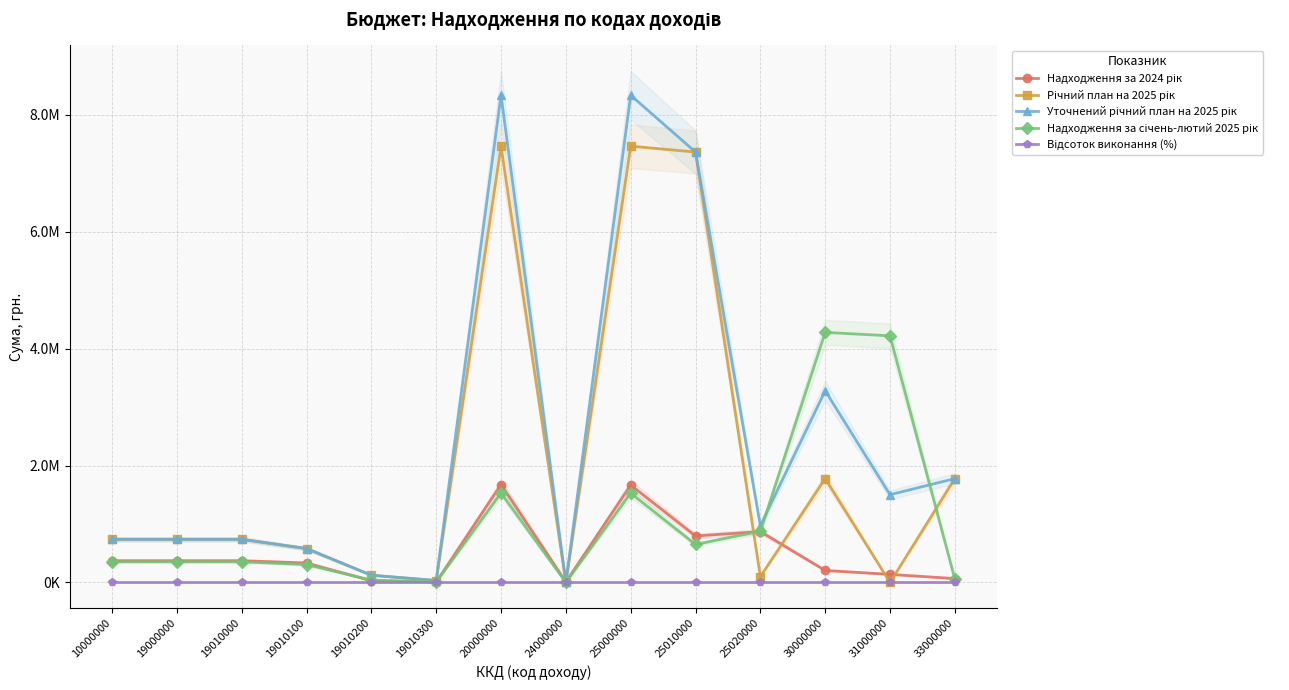

Where does the Річний план на 2025 рік series first go above 738000?

20000000